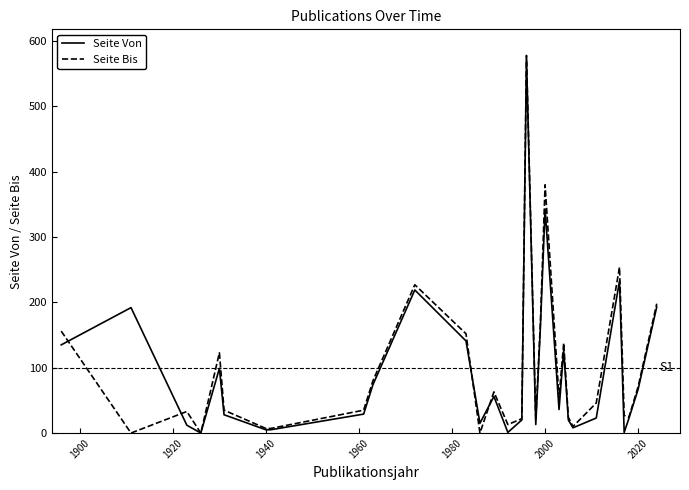

What is the difference between the maximum and minimum values in the Seite Von series?

573